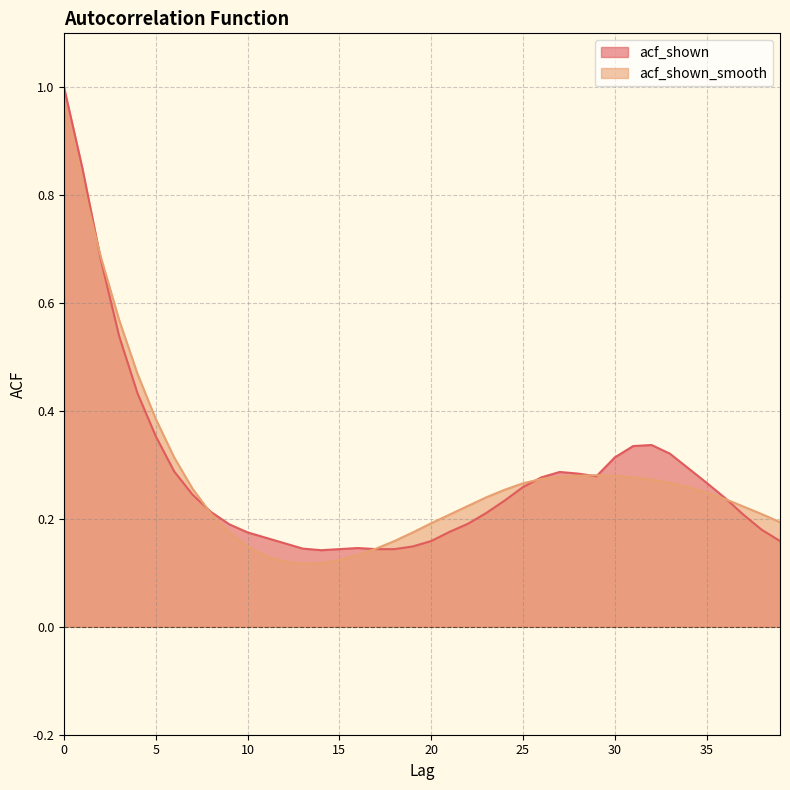

What is the difference between the acf_shown_smooth values at 4 and 35?

0.2